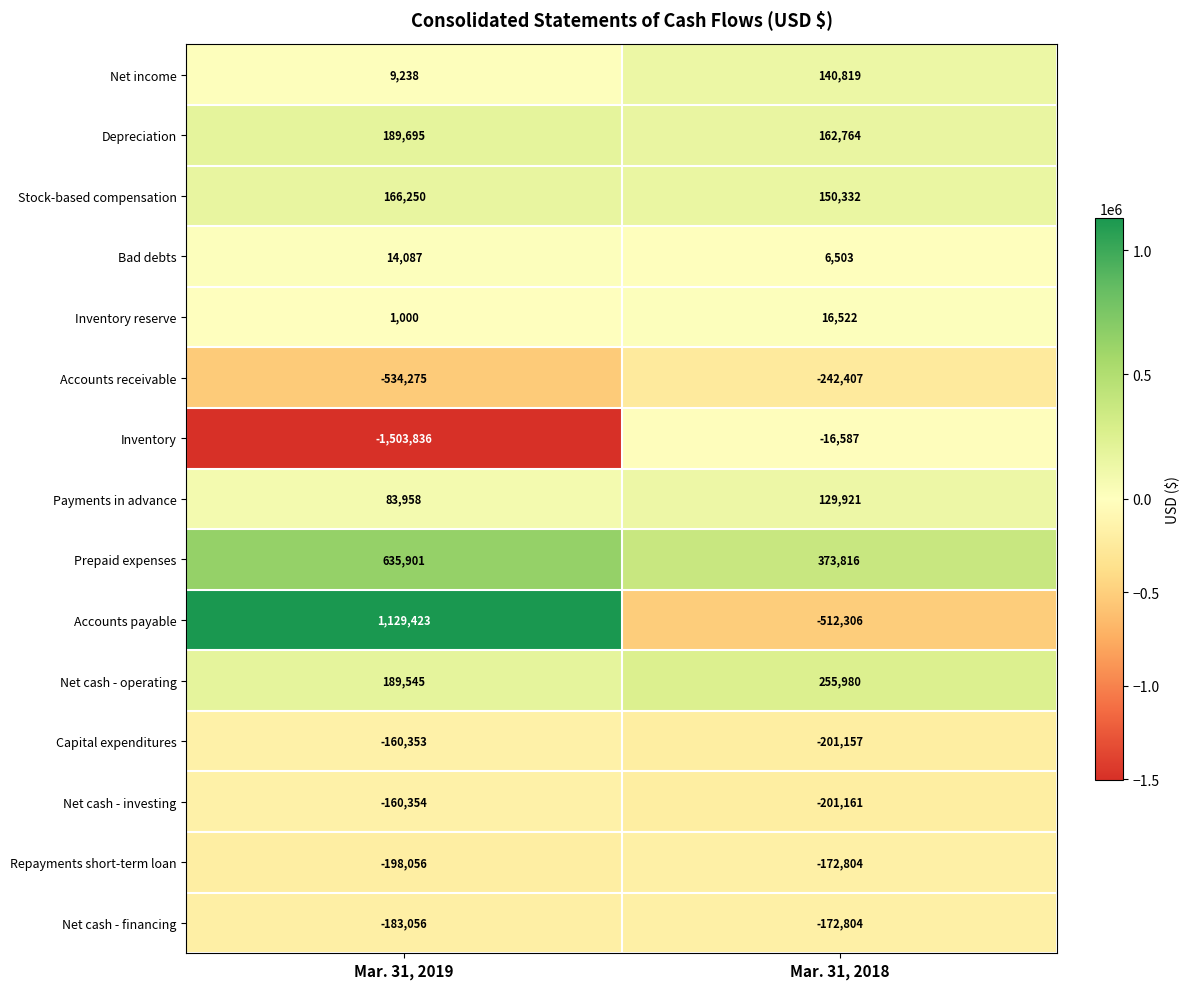

Which series changed the most between Mar. 31, 2019 and Mar. 31, 2018?

Accounts payable